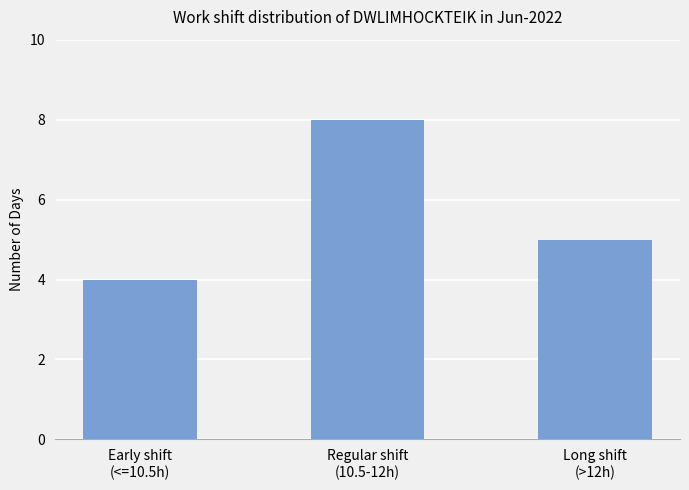

Does the chart contain any negative values?

No